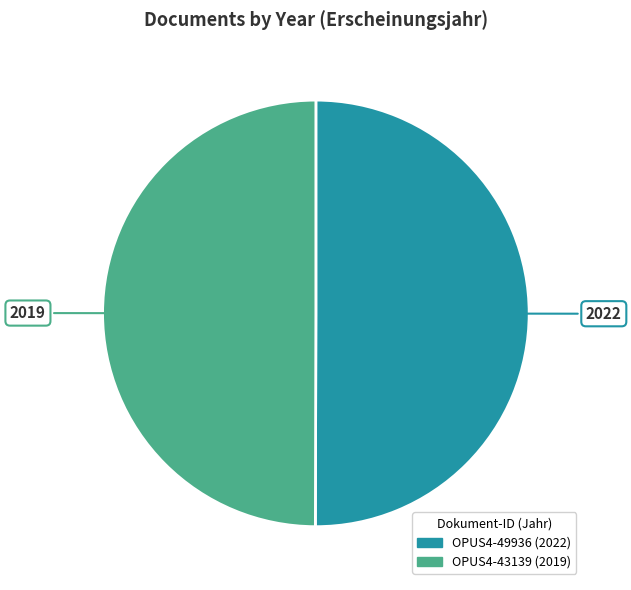

Approximately how many times larger is the value at OPUS4-43139 compared to OPUS4-49936?

1.0